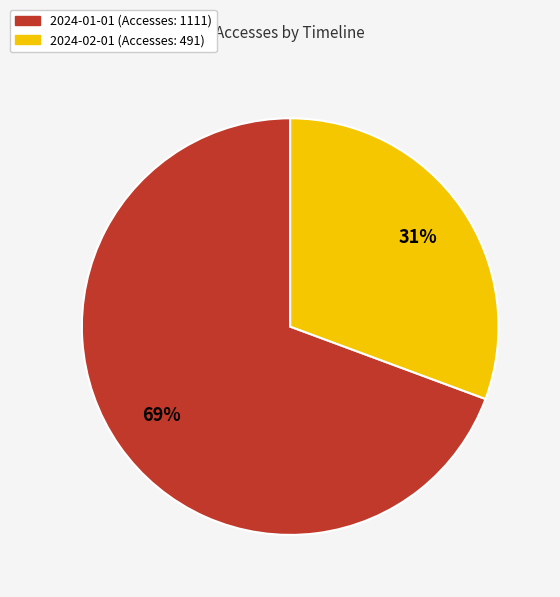

Which category has the smallest portion of the pie?

2024-02-01